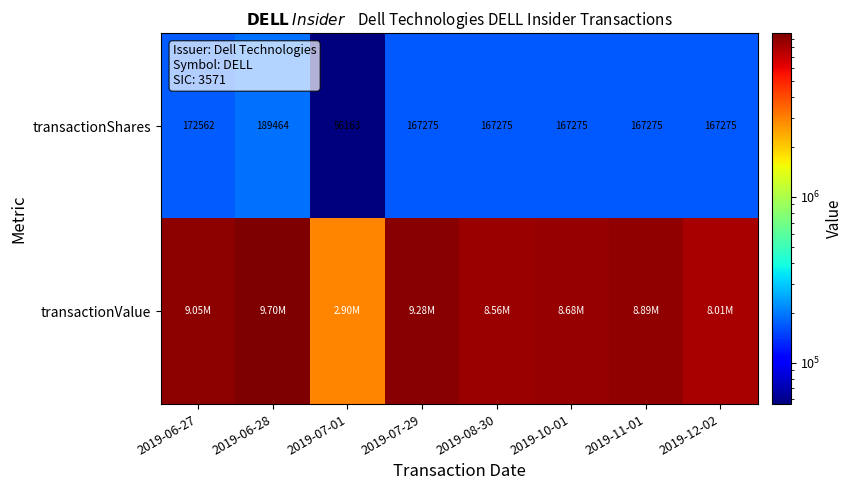

What is the sum of all transactionShares values?

1254564